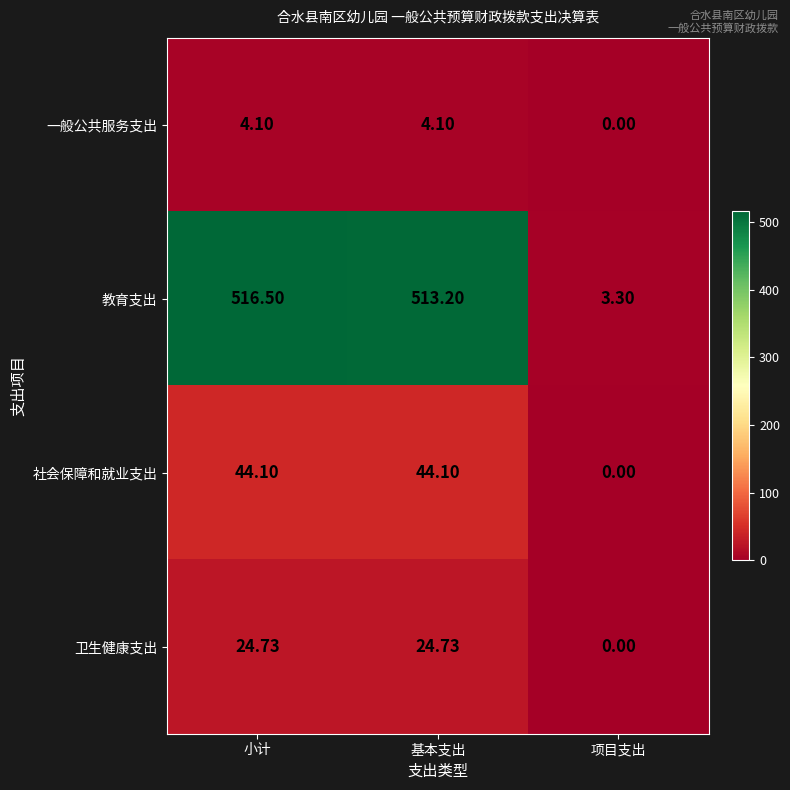

Which series has the largest total across all categories?

教育支出